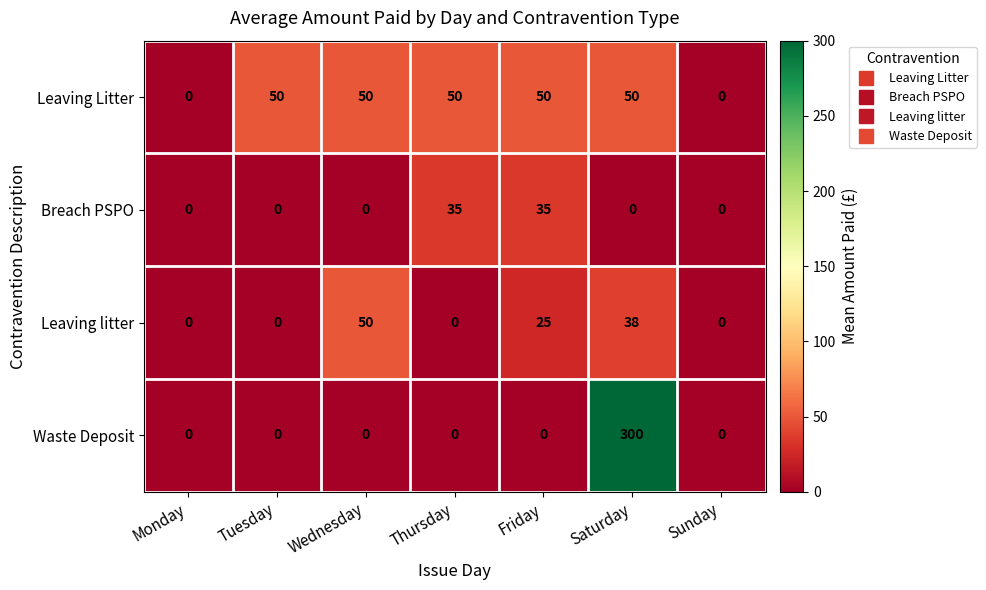

Is it true that Leaving litter equals 0 at Monday?

True